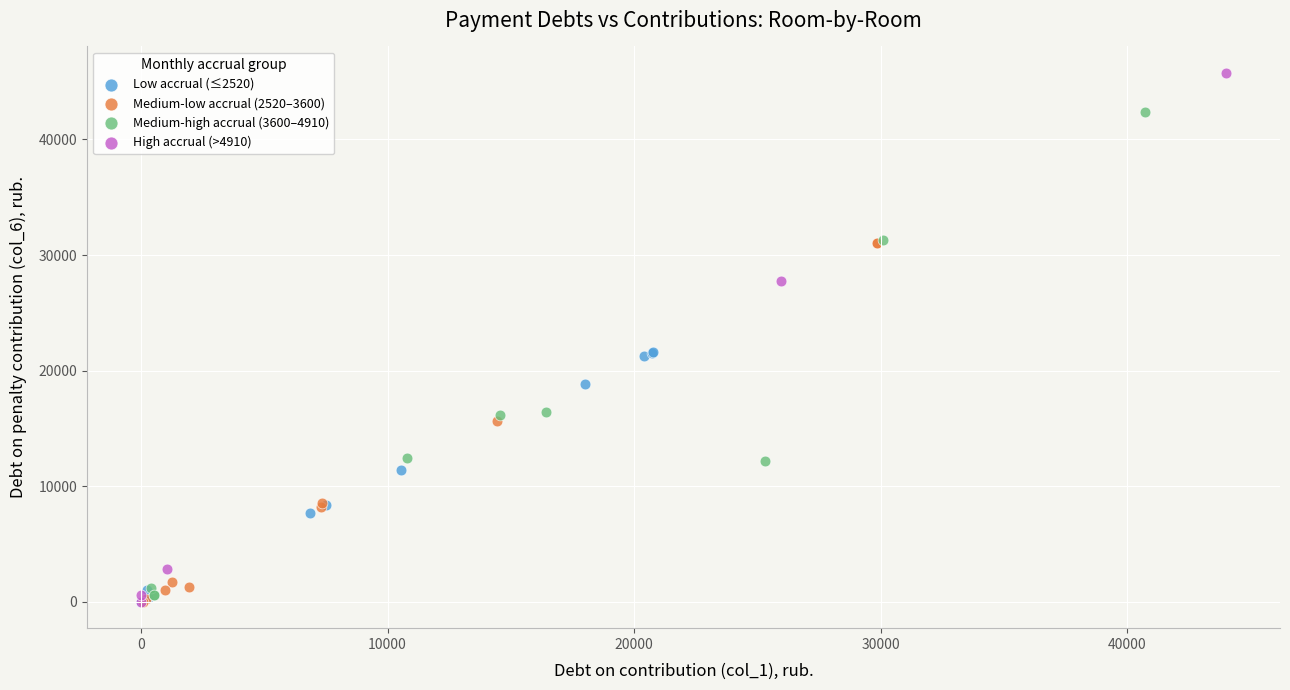

Which series reaches the maximum Y coordinate?

High accrual (>4910)